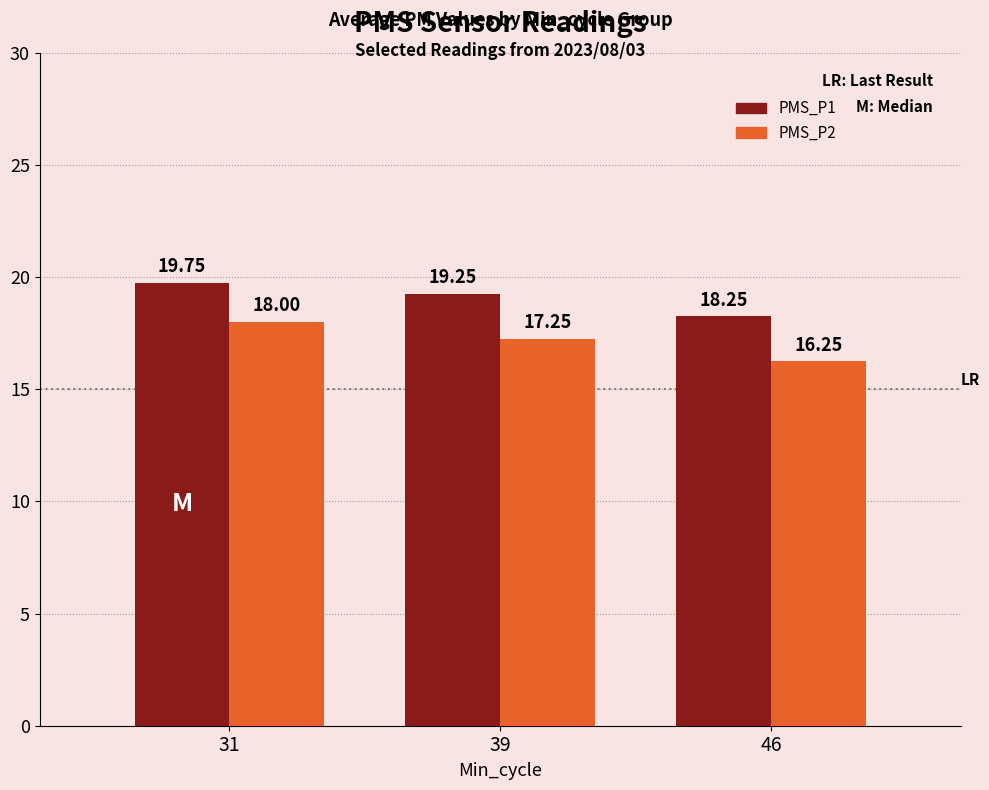

What is the average value of the PMS_P1 series?

19.1